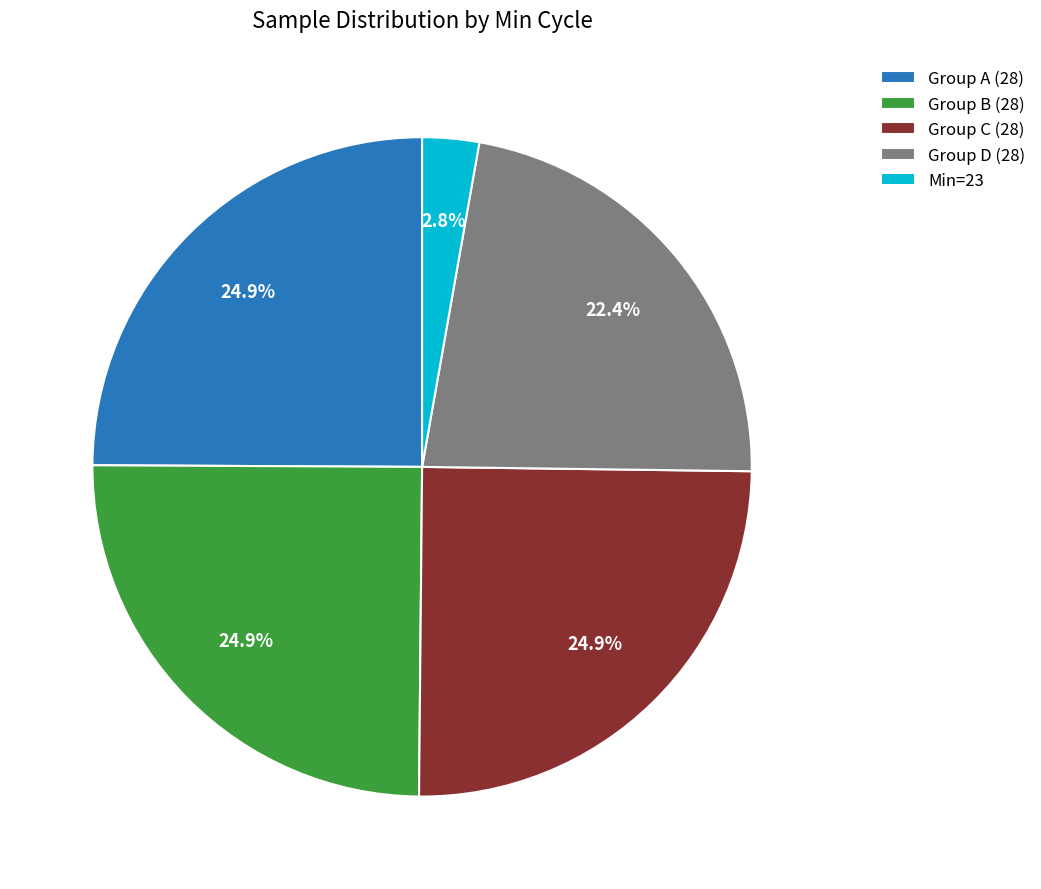

Which category has the smallest portion of the pie?

Min=23